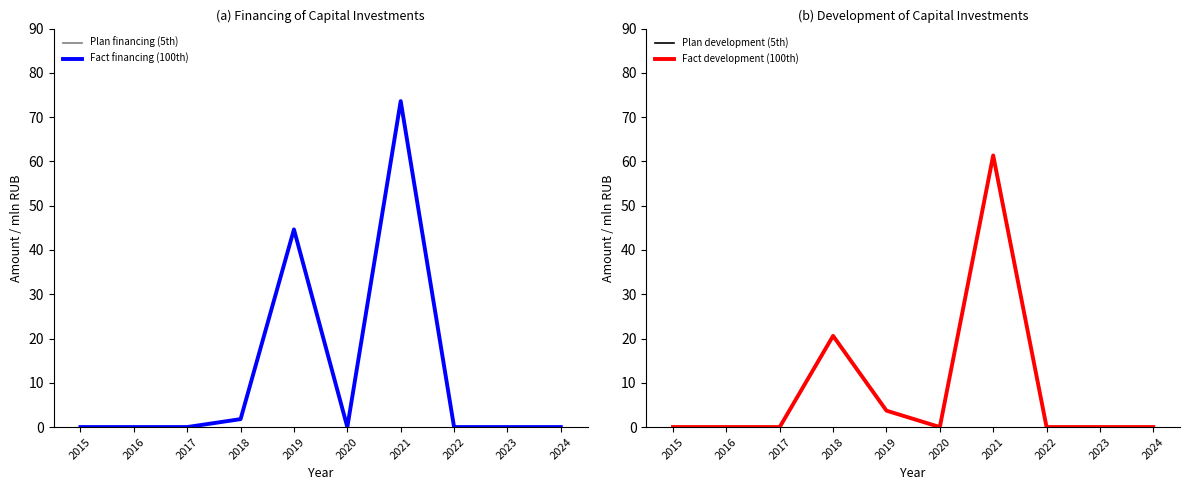

Which category has the highest value across all series?

2021